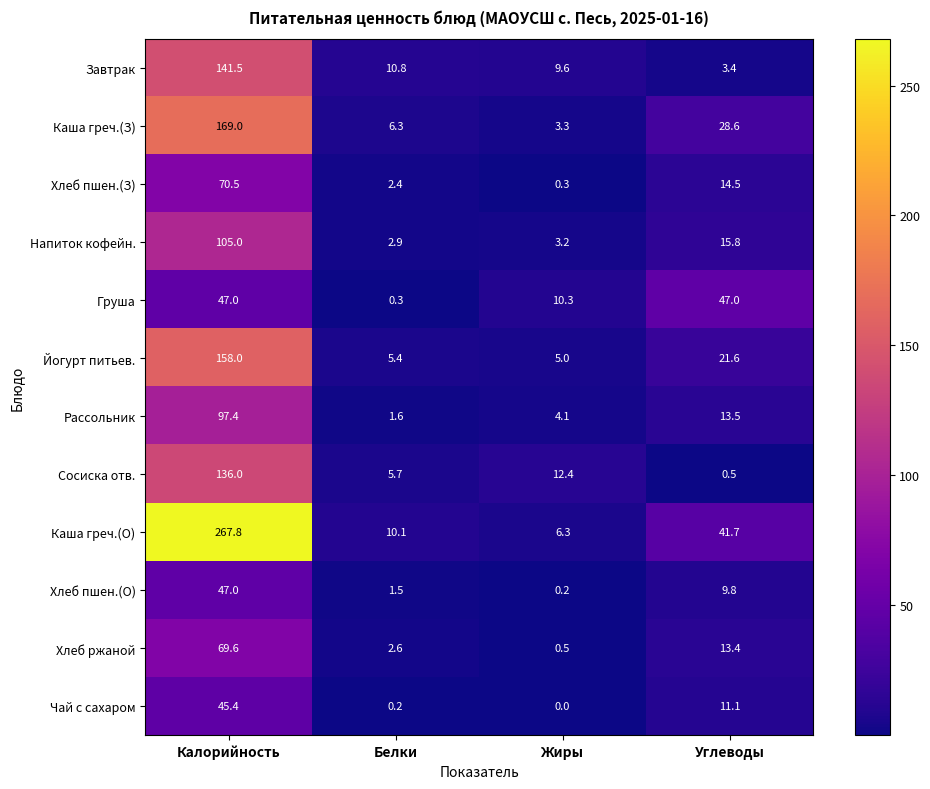

What is the approximate value of Каша греч.(О) at Жиры?

6.3